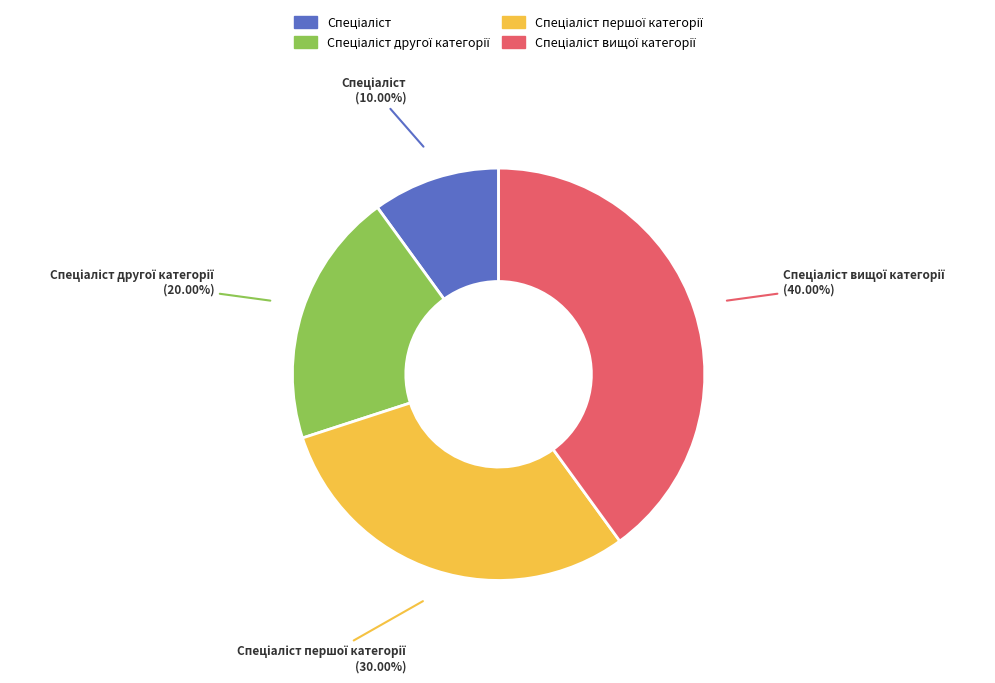

Does any single category account for the majority?

No